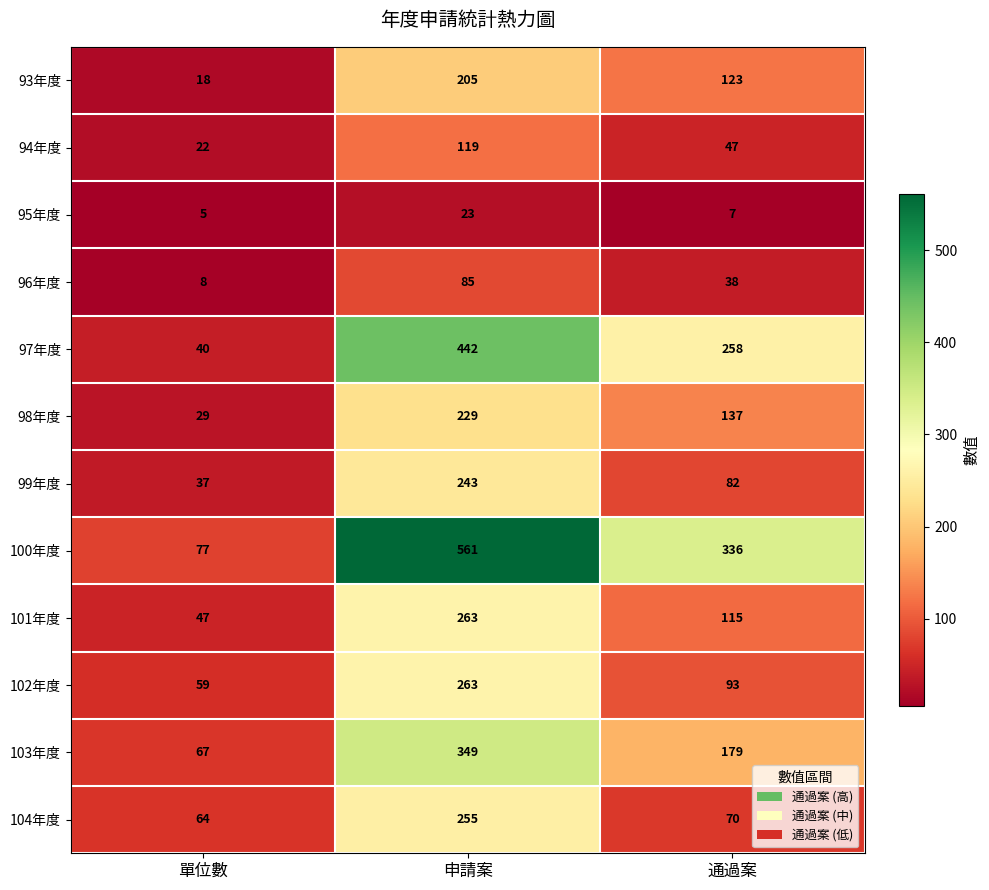

Count the number of categories in the chart.

3